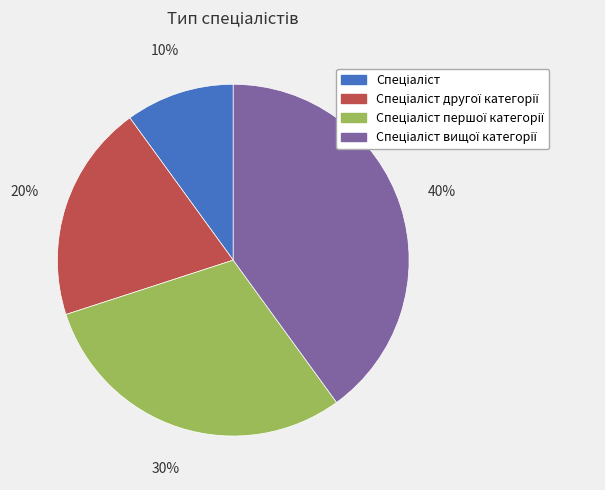

To the nearest percent, what is the difference between the largest and smallest slice percentages?

30%